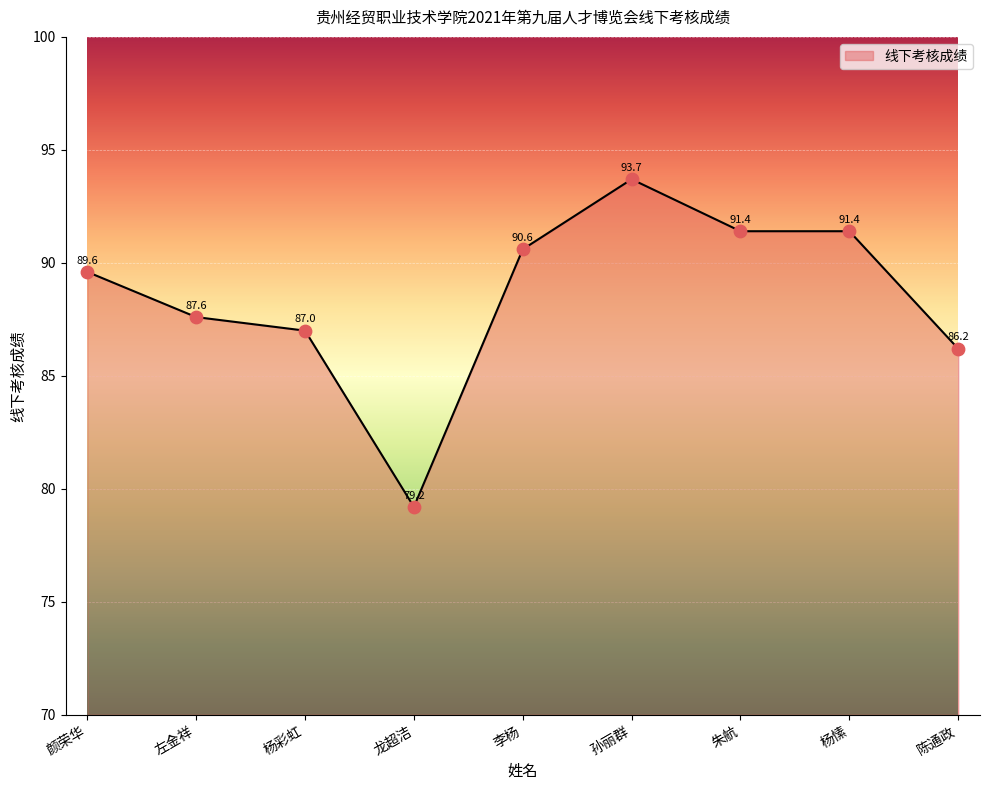

What is the change in value from 颜荣华 to 左金祥?

-2.0